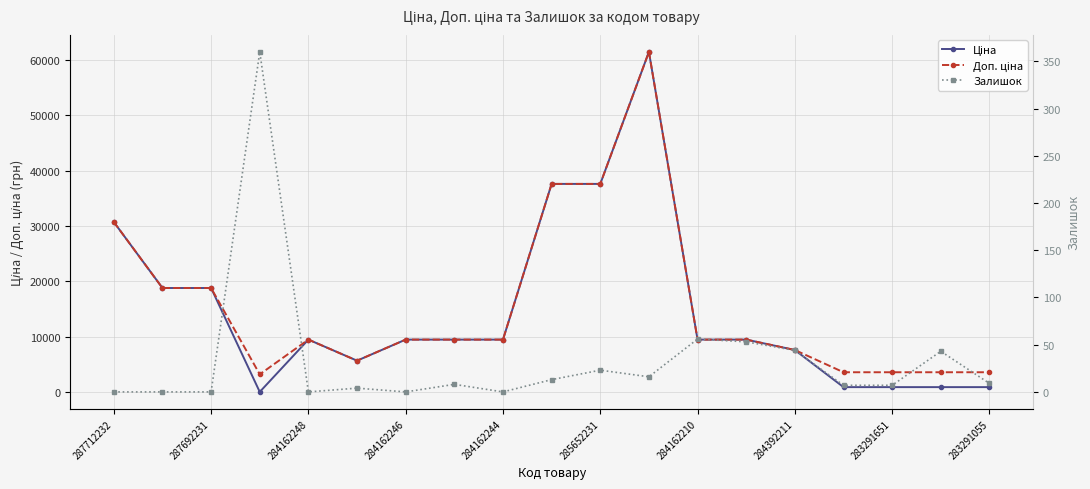

How many lines are shown in the chart?

3